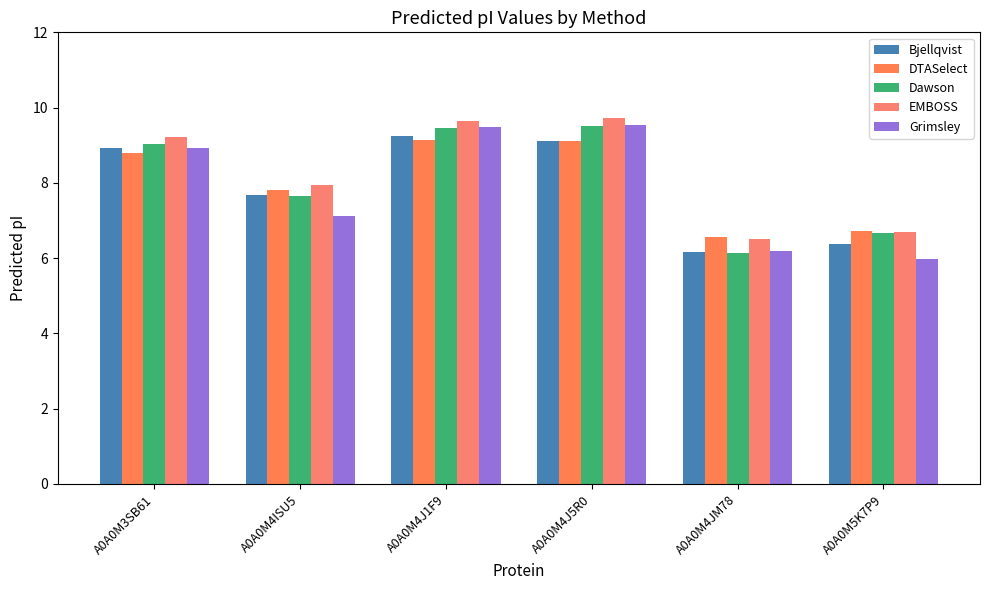

What is the maximum value shown in the chart?

9.7